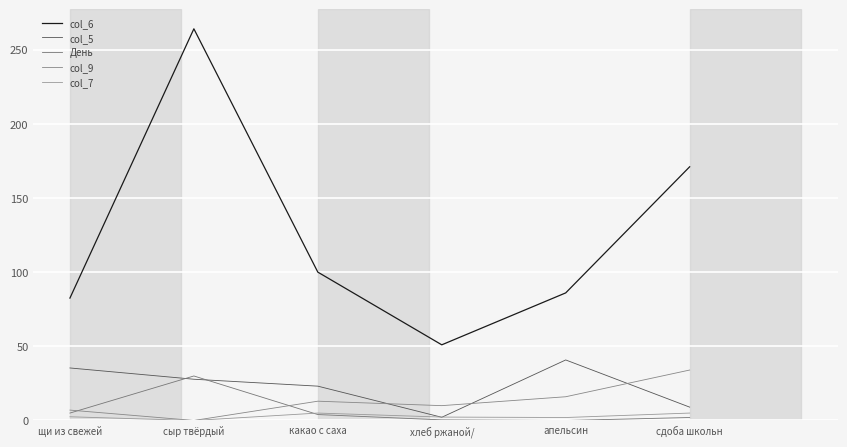

What is the label of the 3rd point from the left?

какао с саха